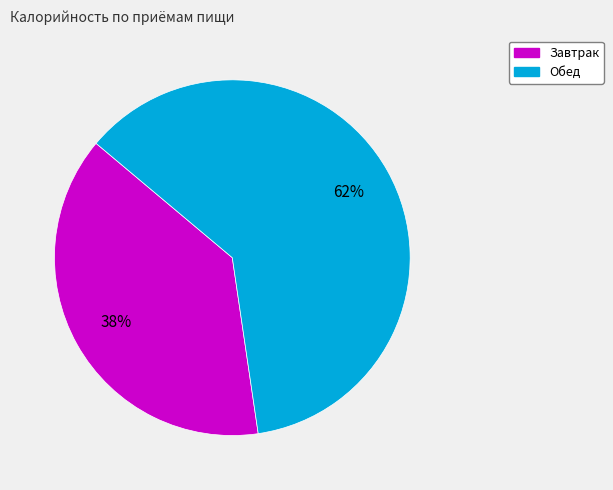

How many slices are in this pie chart?

2